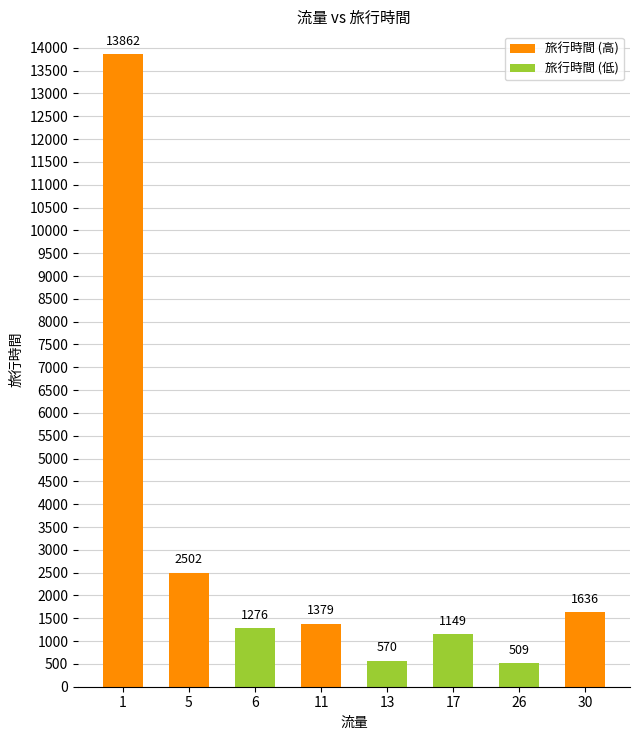

At which label does 旅行時間 (低) reach its peak?

6